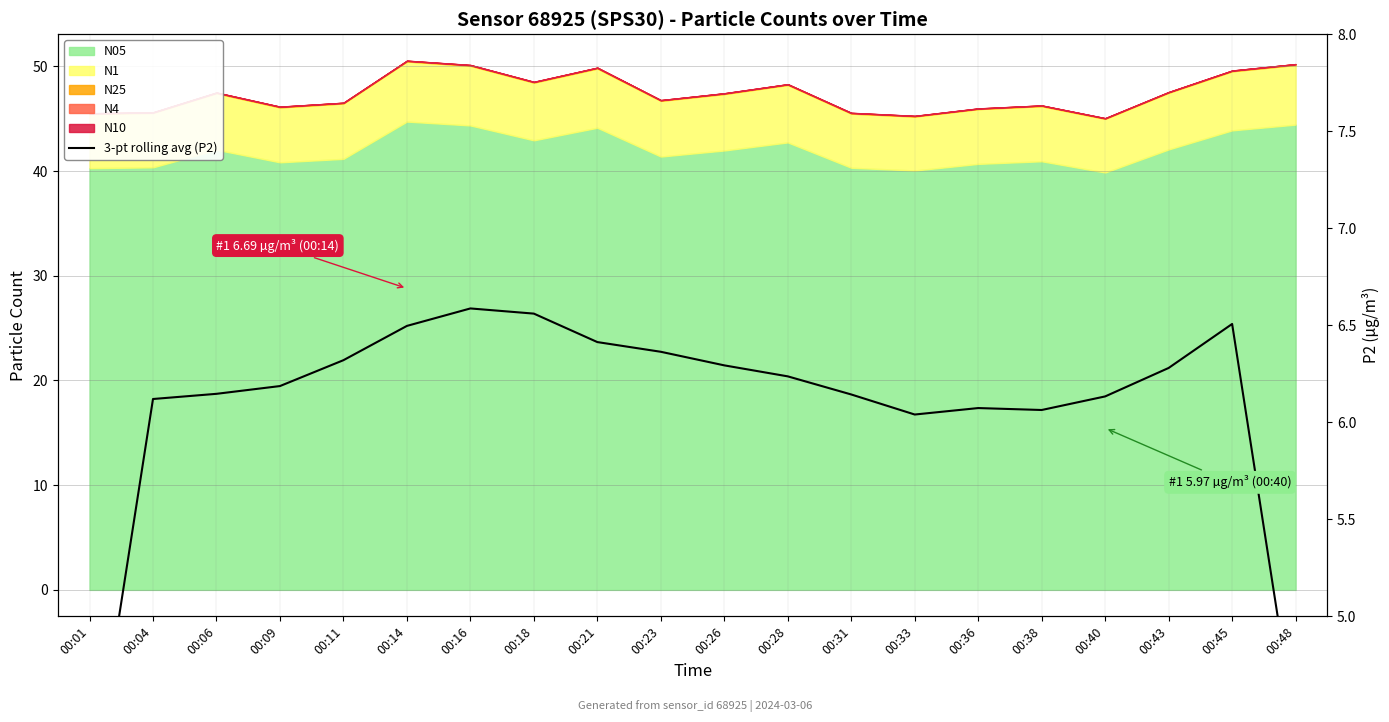

Where is the first local minimum?

00:33